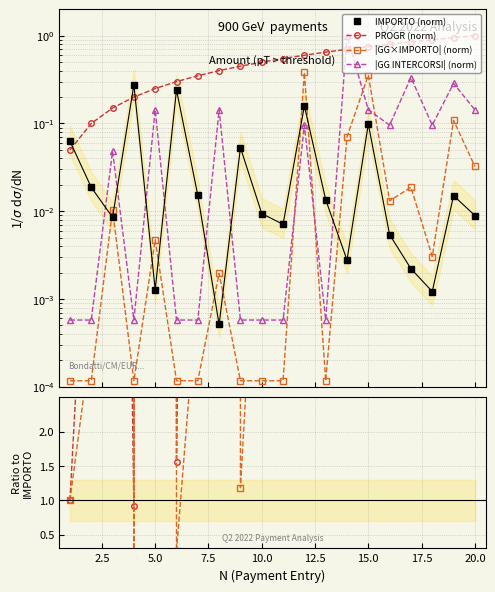

Is the value of PROGR / IMPORTO at 14 greater than the value of PROGR (norm) at 5.0?

Yes